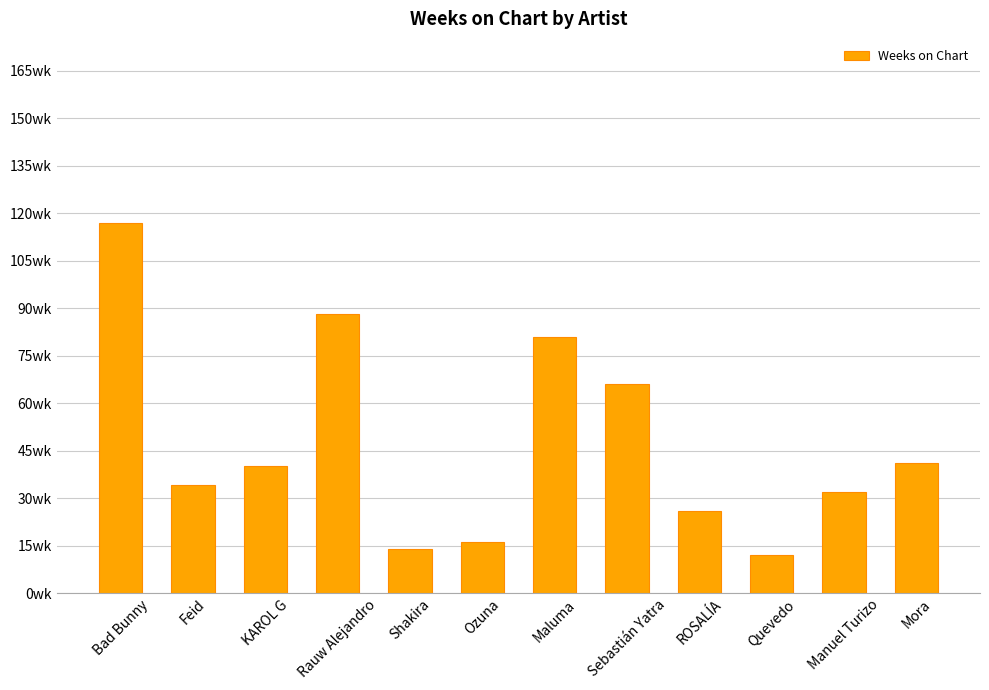

What is the difference between the maximum and second lowest values?

103